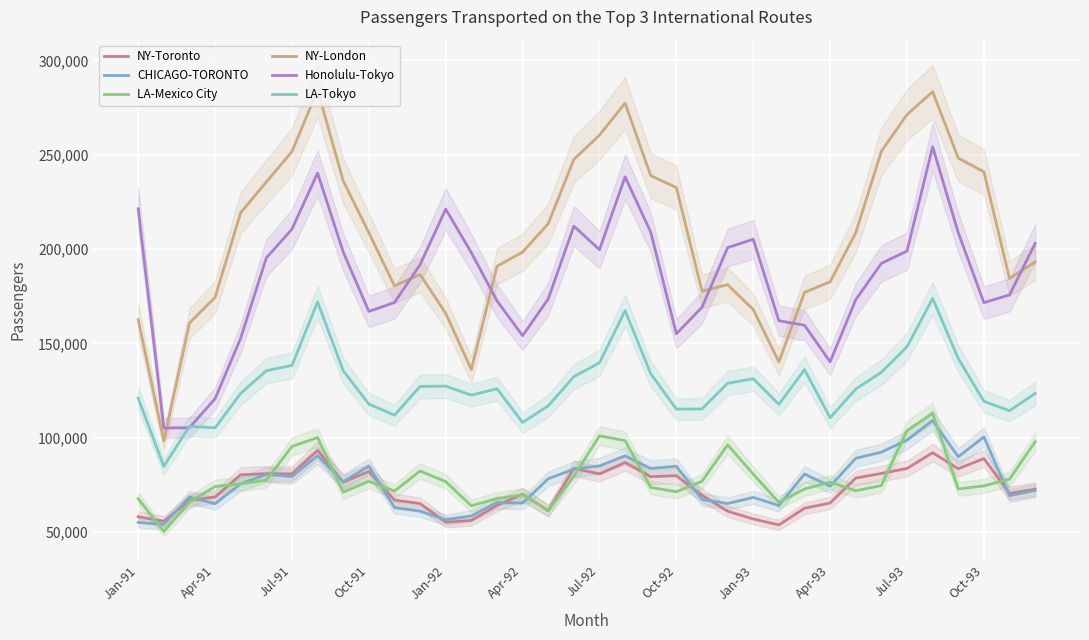

True or false: LA-Mexico City has a value of 36640 at 25.

False